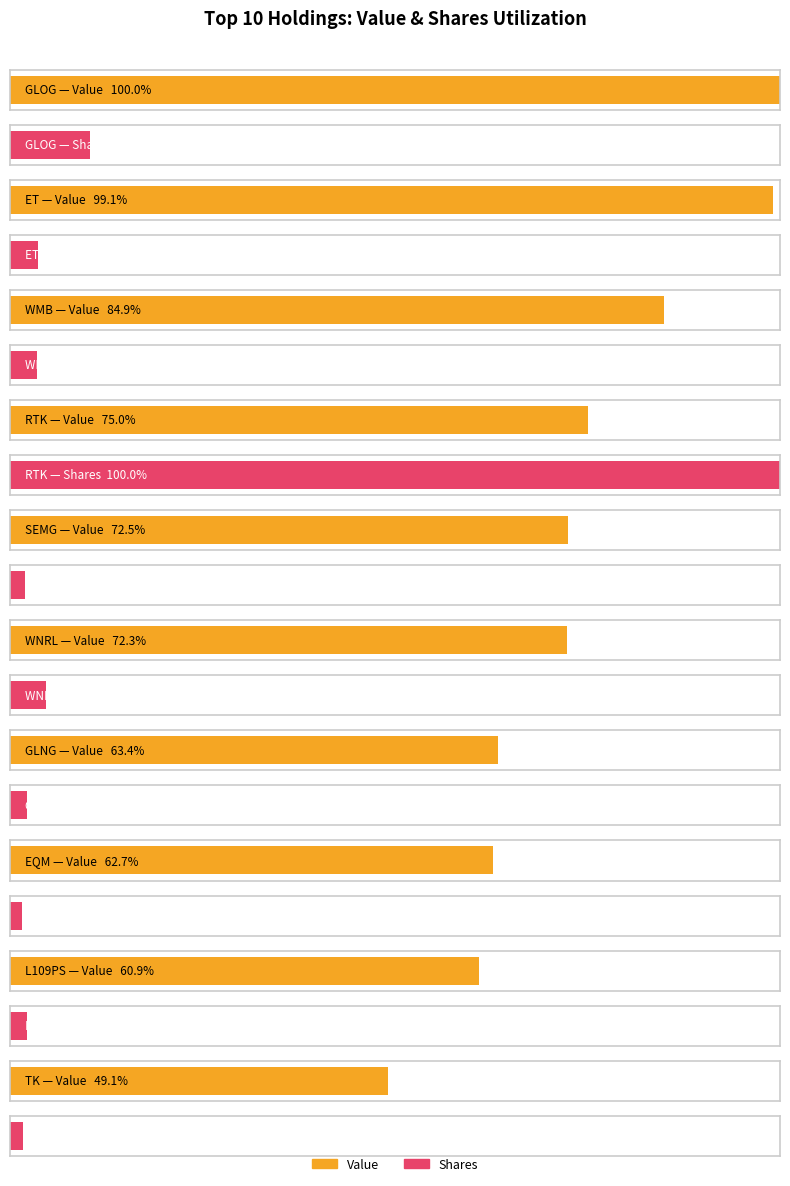

The value of Value at WNRL is 17338000. True or false?

True